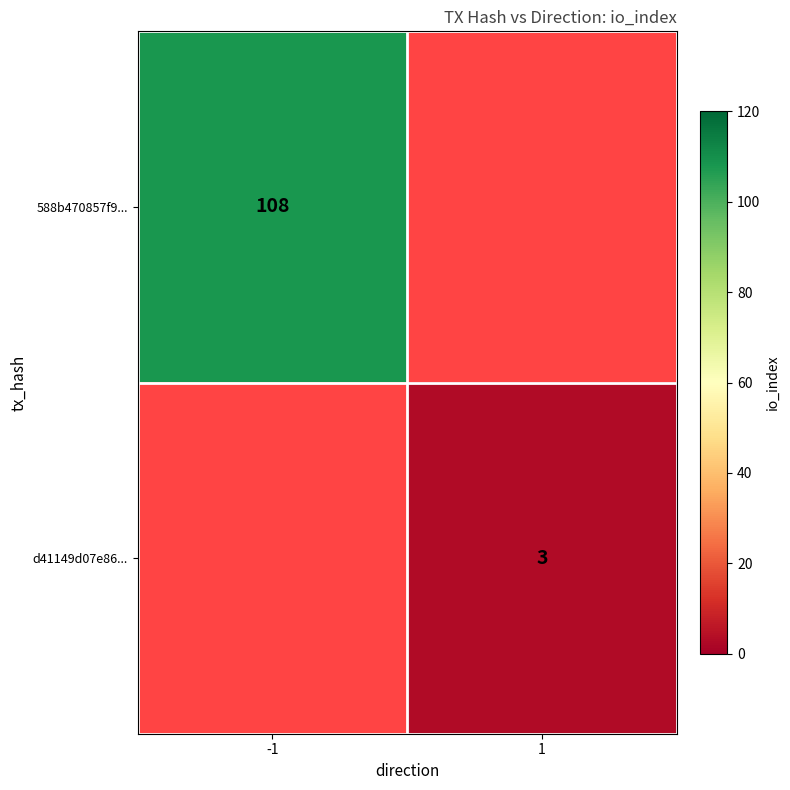

The d41149d07e86... series shows 4.7 at 1. True or false?

False